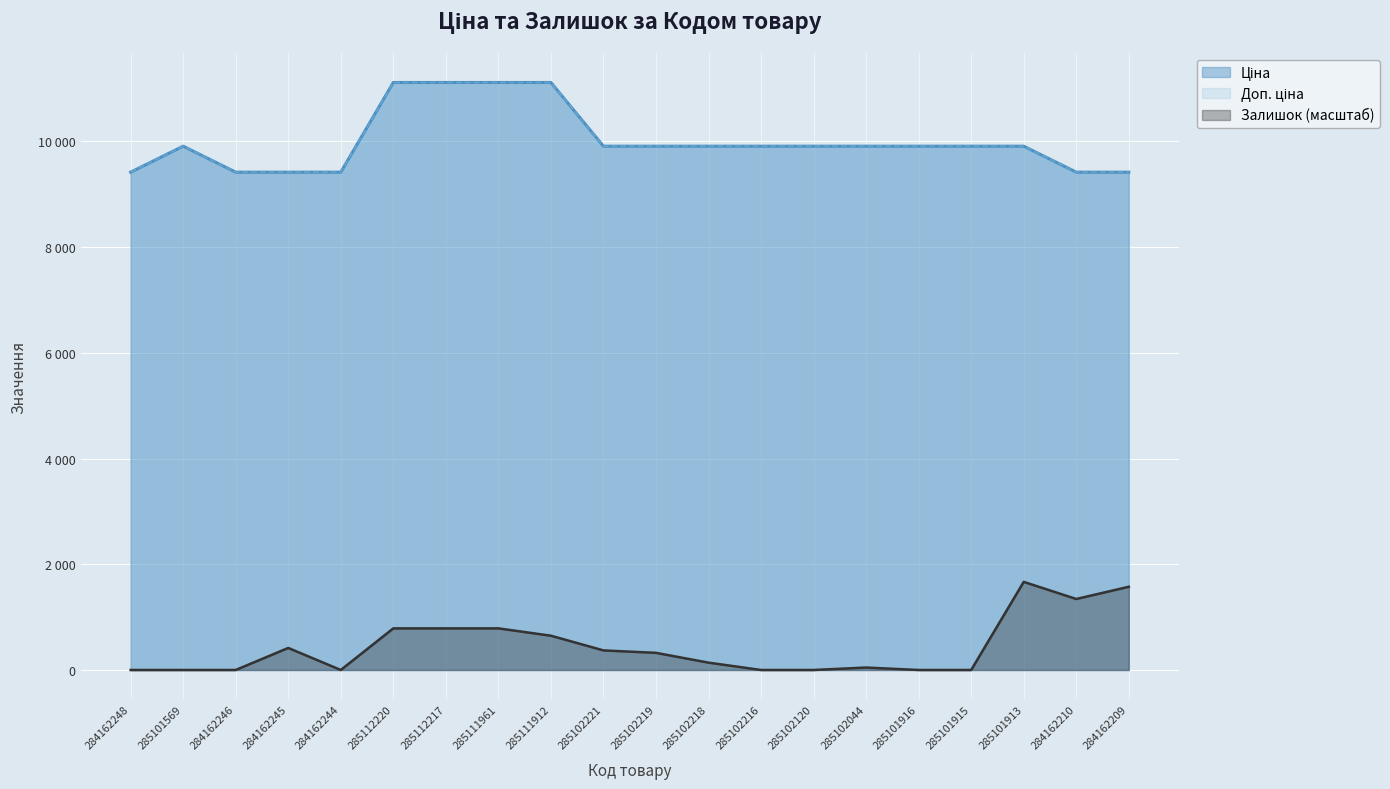

The value of Доп. ціна at 284162245 is 9416.9. True or false?

True